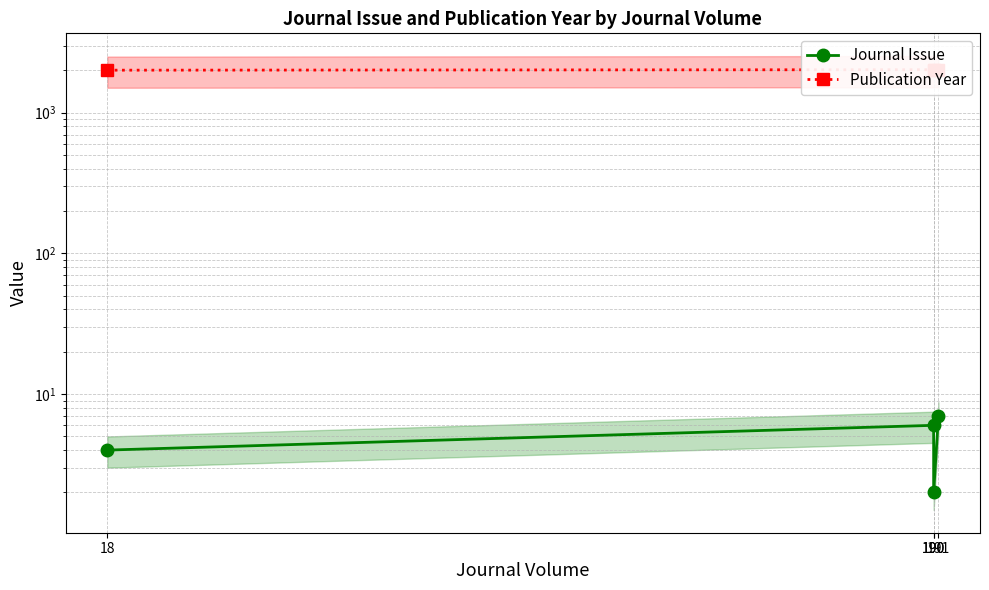

What is the maximum value for Publication Year?

2024